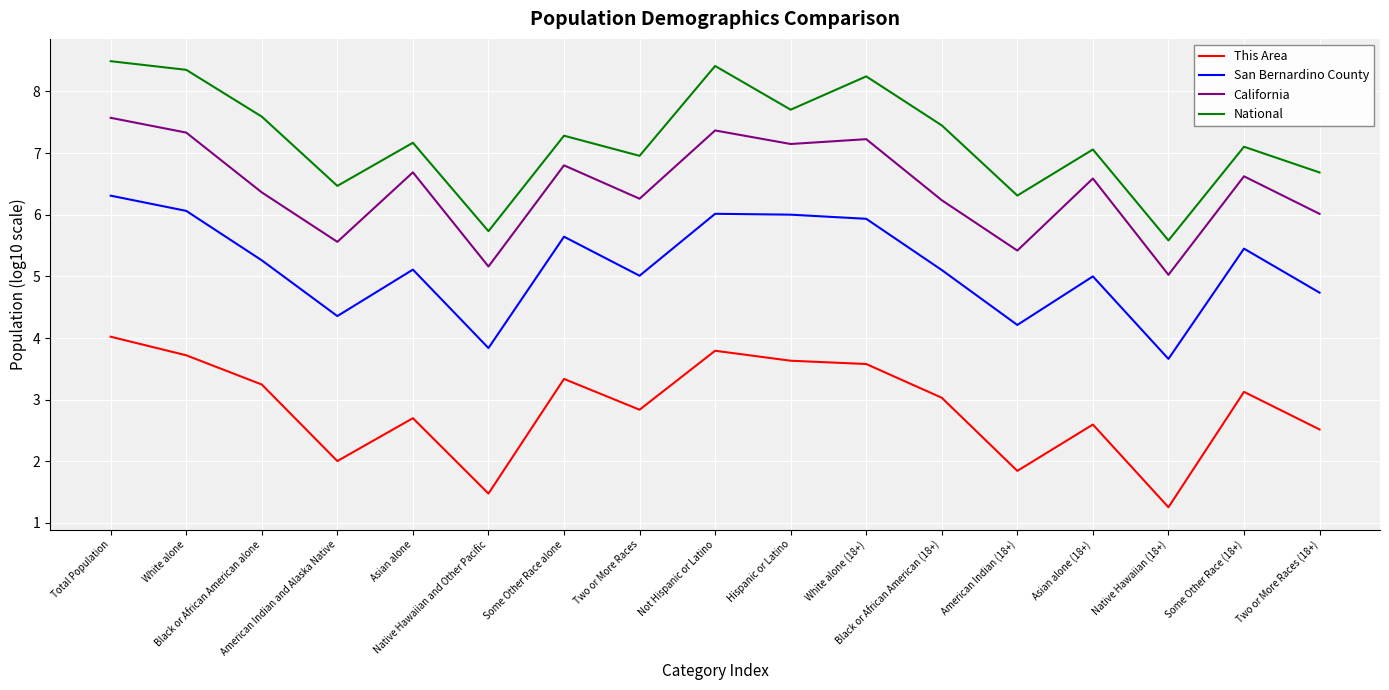

List the series in order of their peak value, lowest first.

This Area, San Bernardino County, California, National